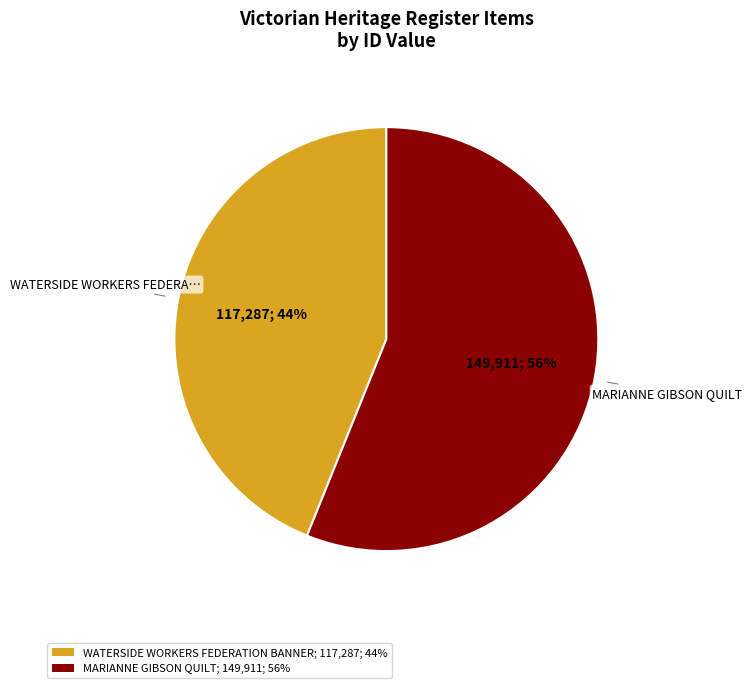

Between WATERSIDE WORKERS FEDERATION BANNER and MARIANNE GIBSON QUILT, which is larger?

MARIANNE GIBSON QUILT